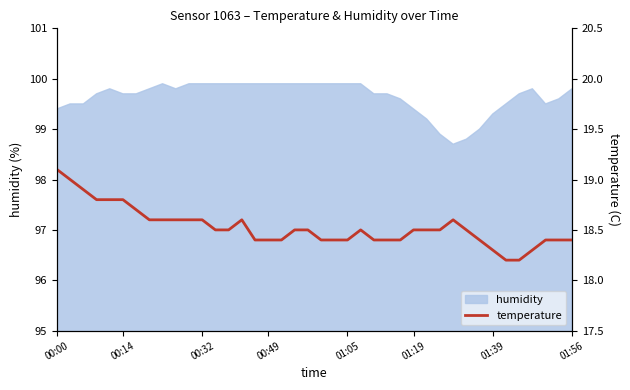

How many points are higher than both their immediate neighbors (excluding endpoints)?

3